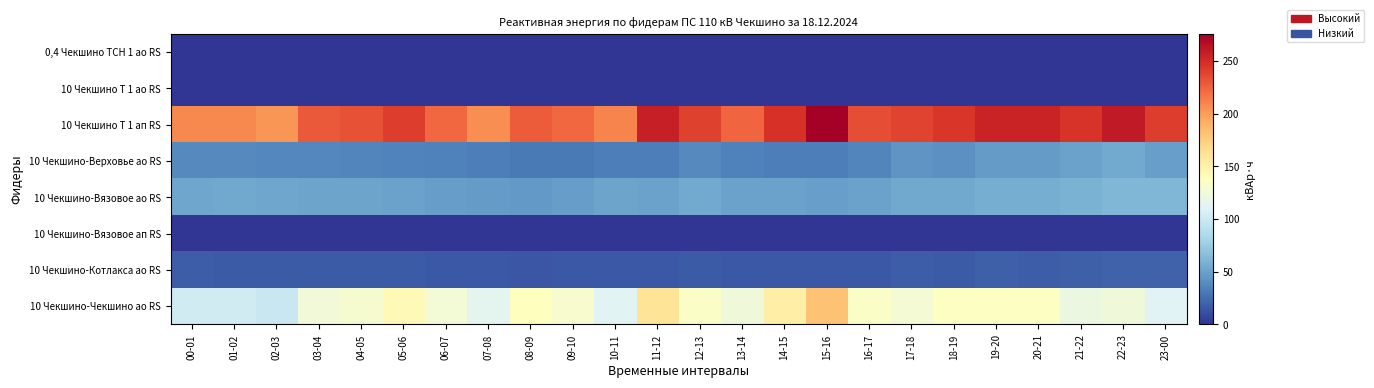

Between 20-21 and 22-23, which is larger?

20-21